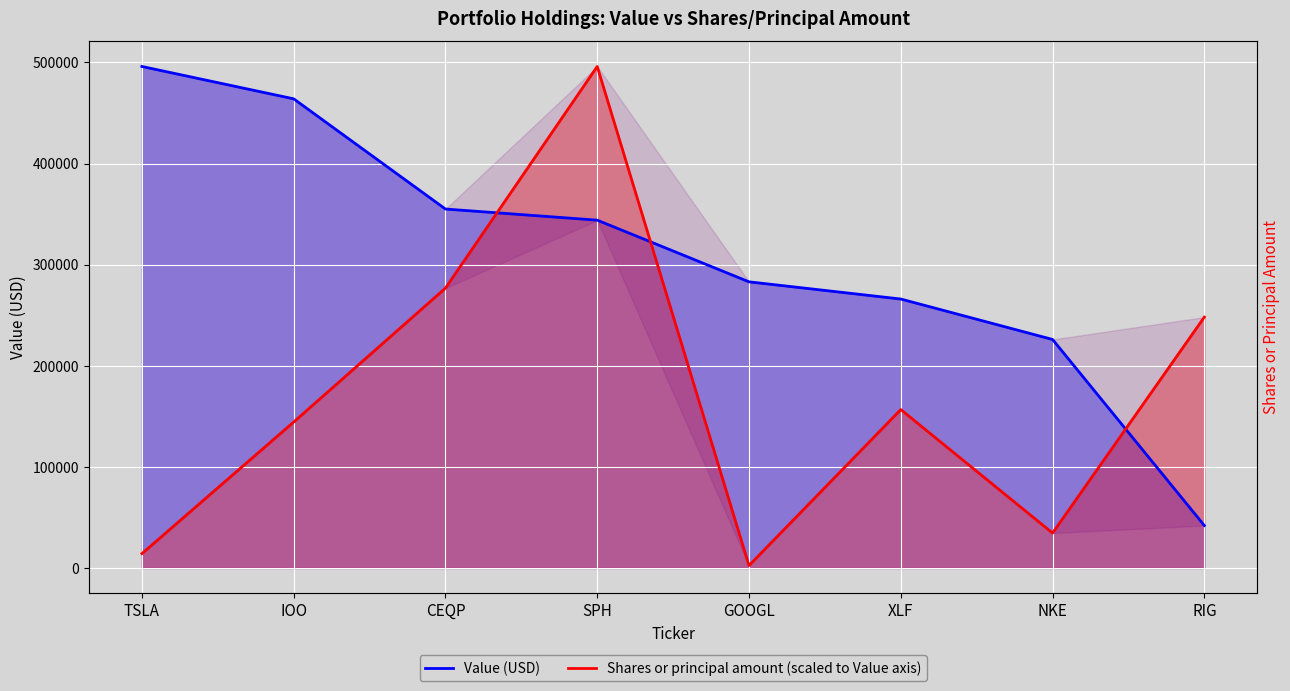

List the series in order of their peak value, highest first.

Value, Shares or principal amount